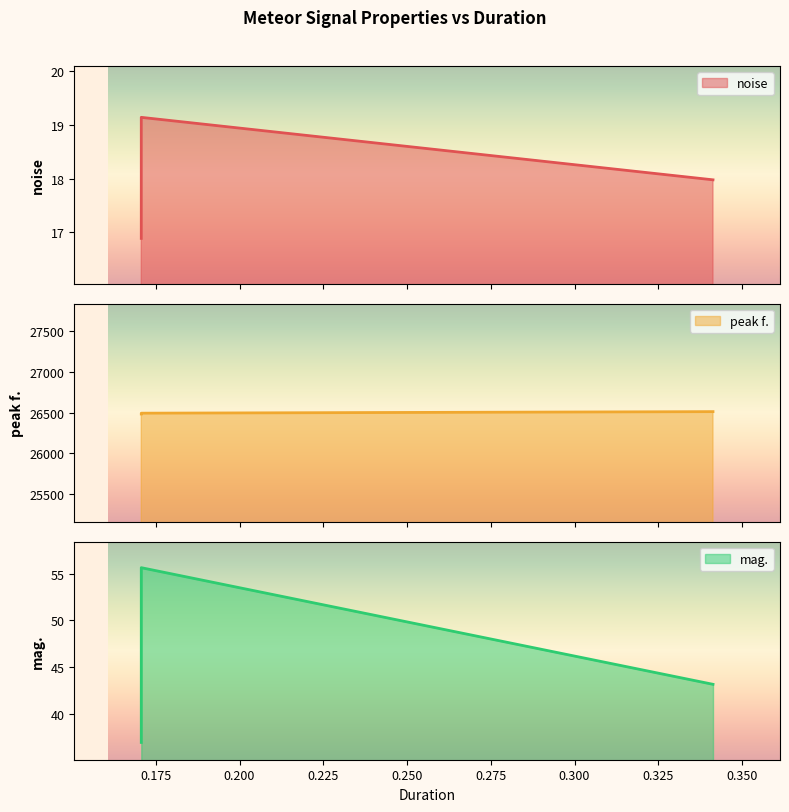

Reading left to right, extract all data points from this chart.

noise: 0.170667=16.9	0.170667=19.1	0.170667=17.4	0.341333=18.0
peak f.: 0.170667=26493.2	0.170667=26482.9	0.170667=26485.8	0.341333=26512.2
mag.: 0.170667=47.0	0.170667=55.6	0.170667=36.9	0.341333=43.2